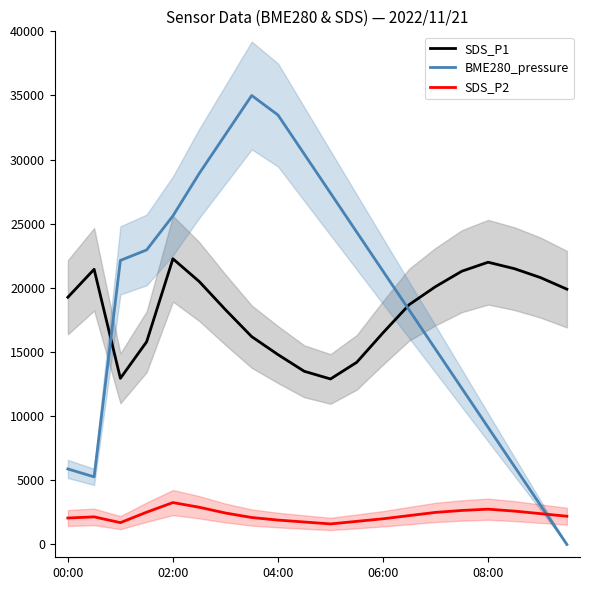

Which series has the largest total across all categories?

BME280_pressure